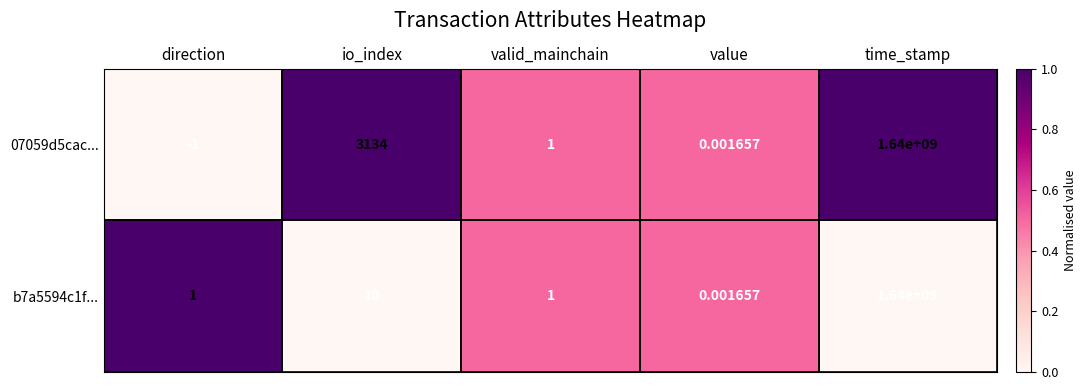

Is the value of b7a5594c1f... at time_stamp greater than the value of 07059d5cac... at value?

Yes